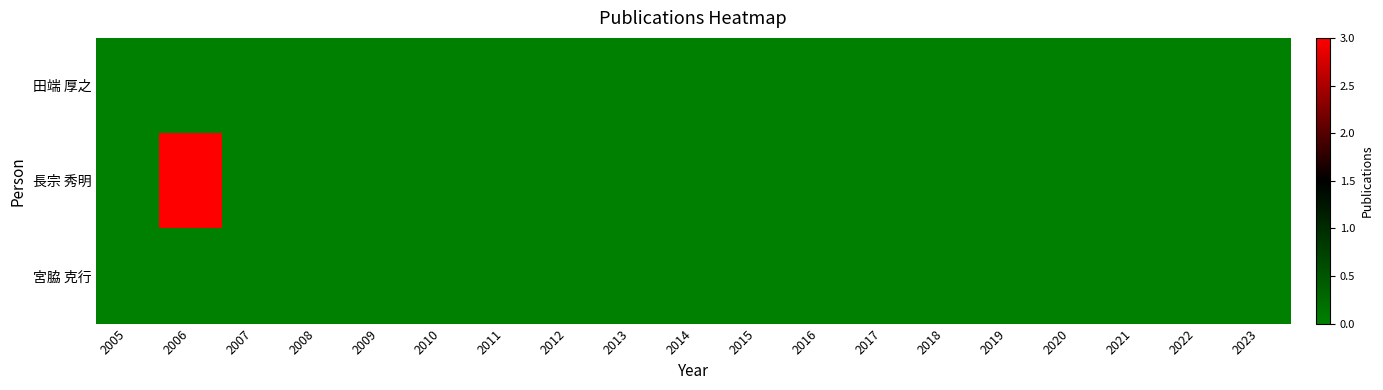

Which series has the largest total across all categories?

長宗 秀明